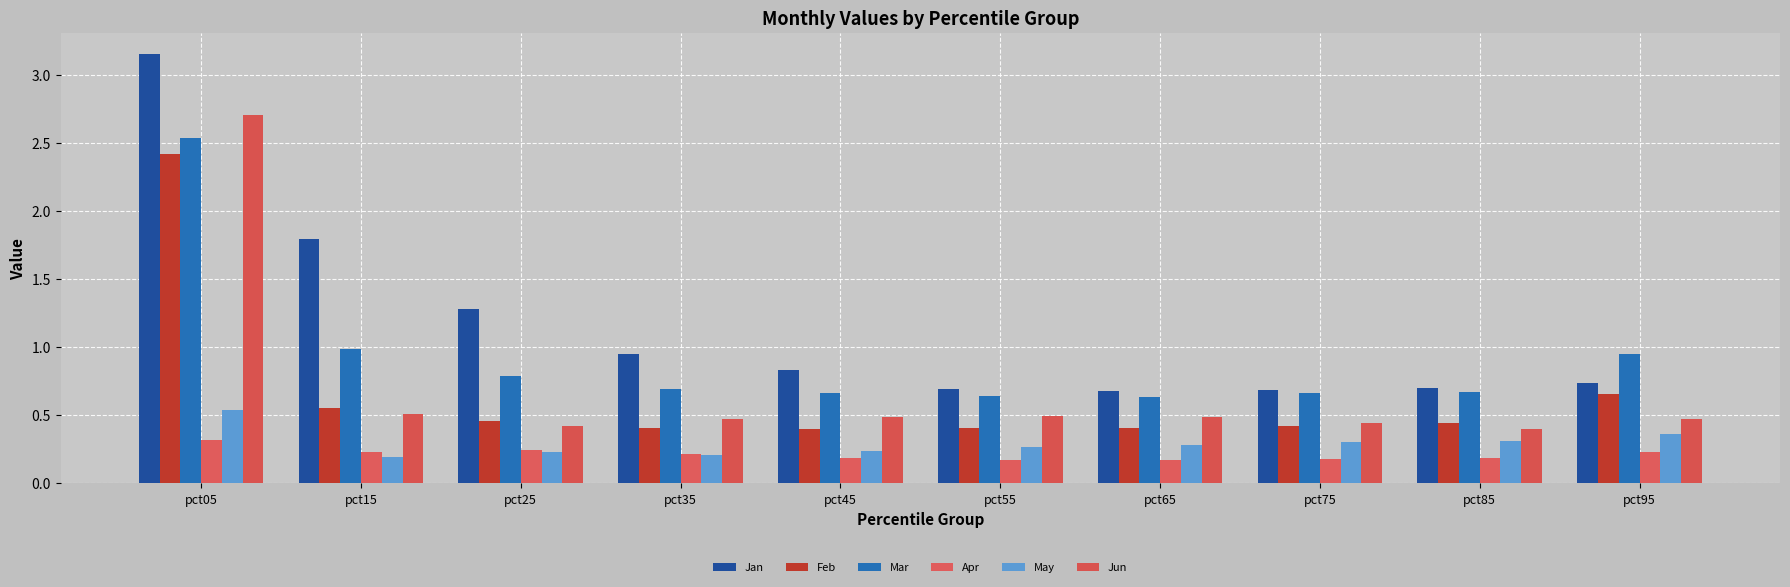

At pct15, list the series in order from largest to smallest.

Jan, Mar, Feb, Jun, Apr, May